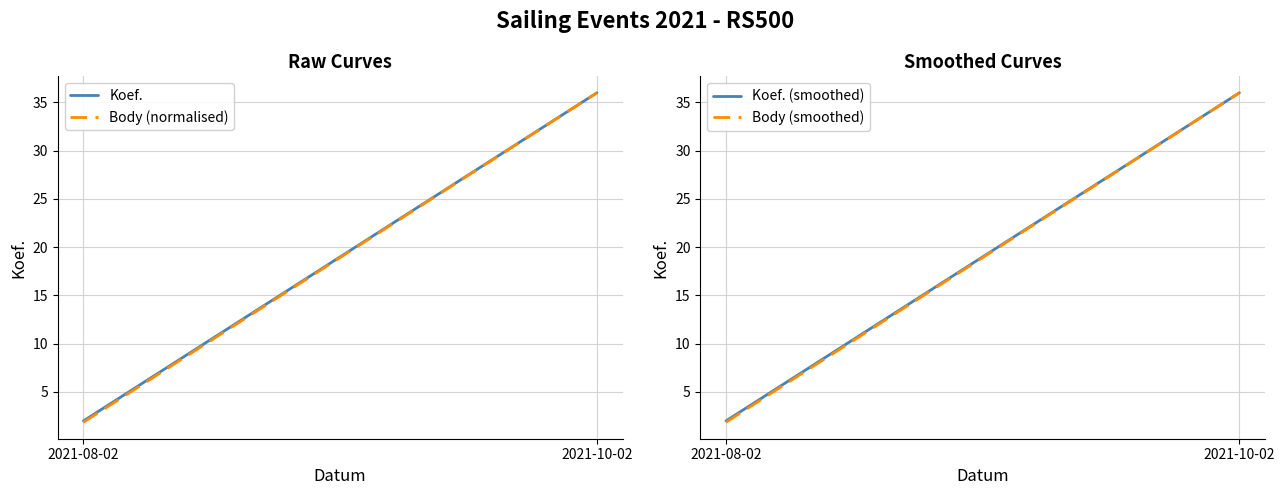

Read the Koef. value at 2021-10-02.

36.0